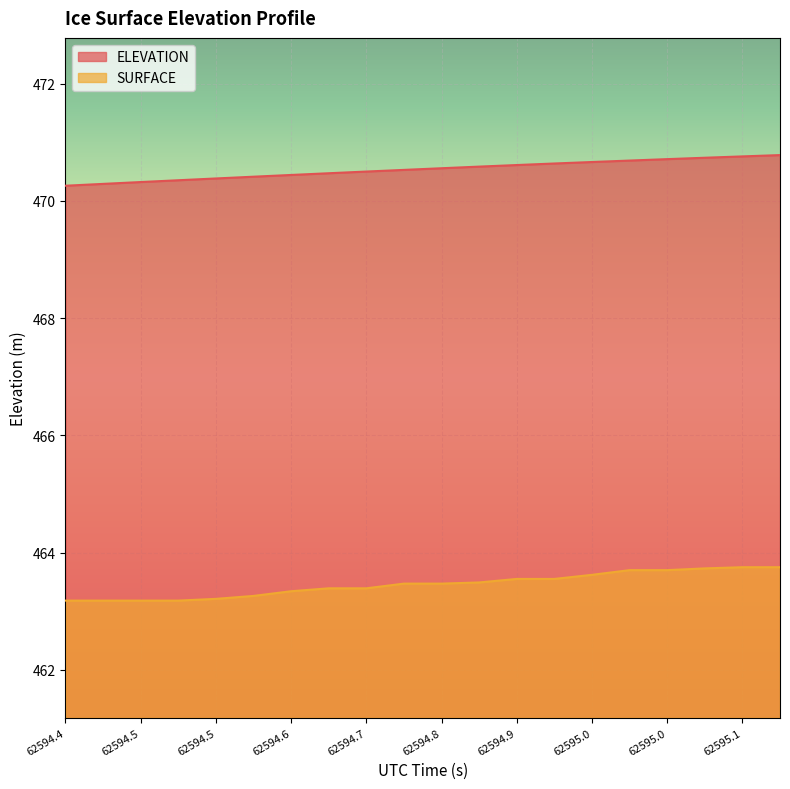

What is the difference between the ELEVATION values at 62594.5 and 62594.8?

0.2